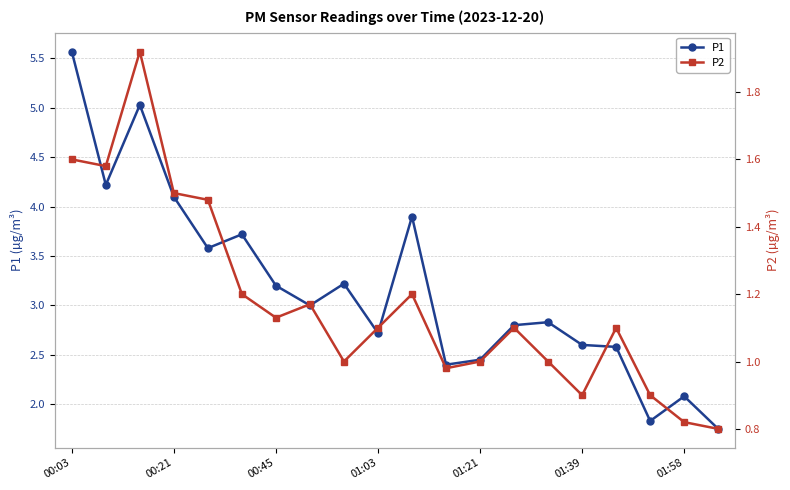

True or false: P1 and P2 cross at least once.

False